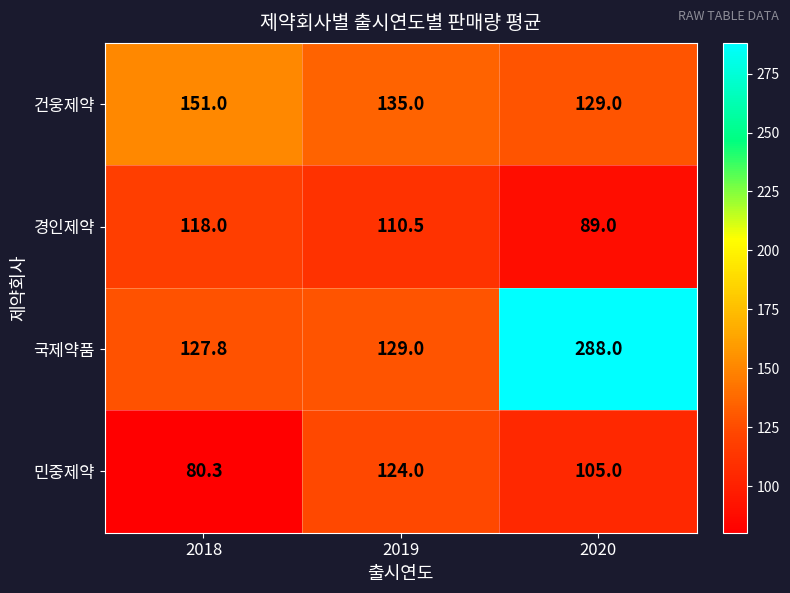

True or false: 건웅제약 has a value of 60.4 at 2018.

False